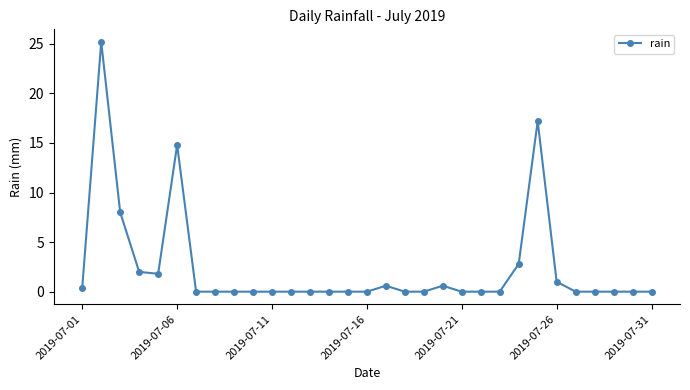

What is the greatest value displayed?

25.2